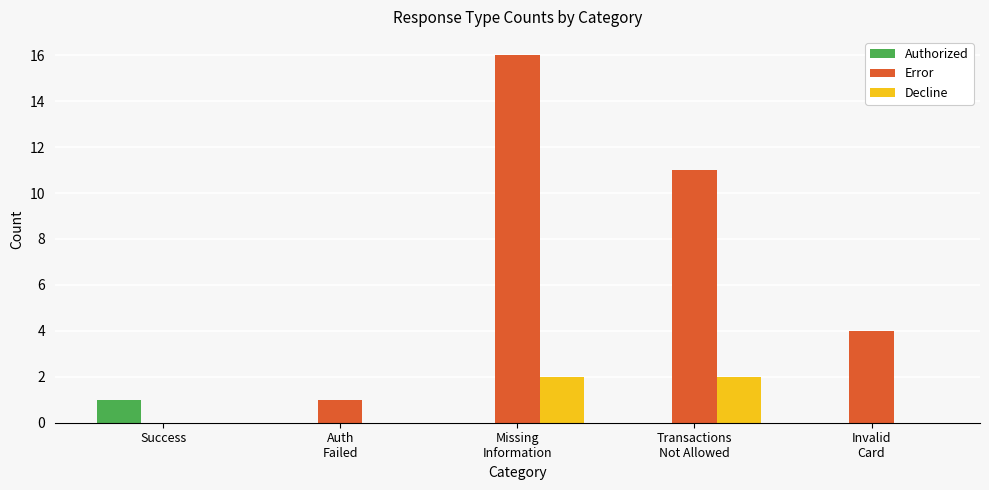

Reading right to left, extract all data points from this chart.

Authorized: Invalid
Card=0	Transactions
Not Allowed=0	Missing
Information=0	Auth
Failed=0	Success=1
Error: Invalid
Card=4	Transactions
Not Allowed=11	Missing
Information=16	Auth
Failed=1	Success=0
Decline: Invalid
Card=0	Transactions
Not Allowed=2	Missing
Information=2	Auth
Failed=0	Success=0